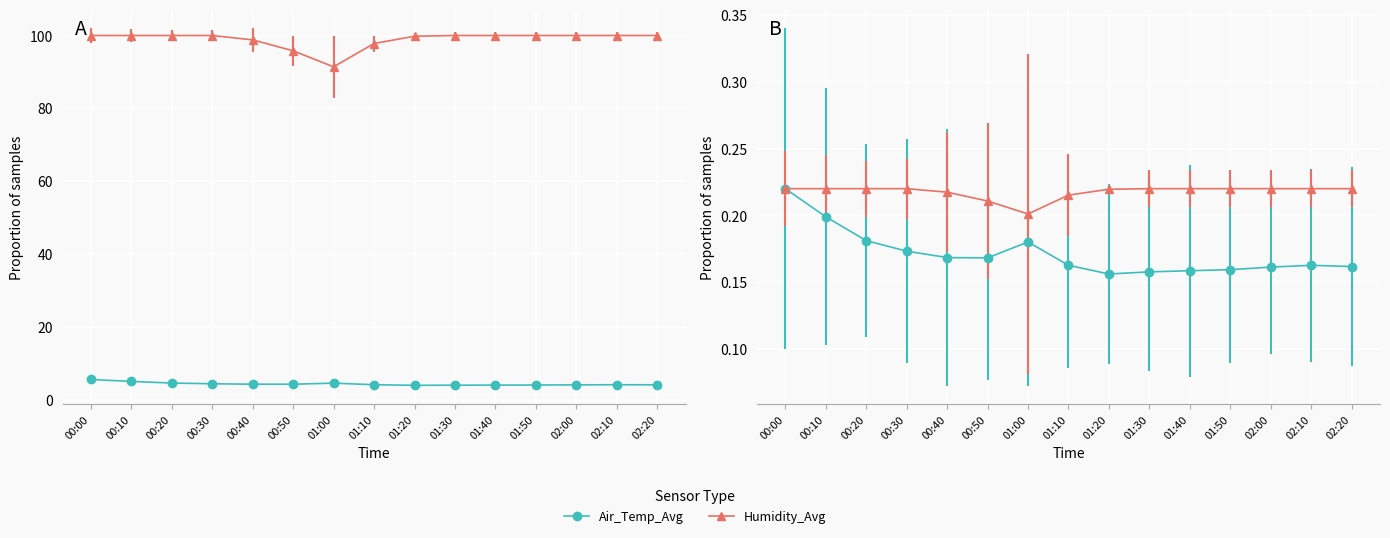

What are all the series names shown in the legend?

Air_Temp_Avg, Humidity_Avg